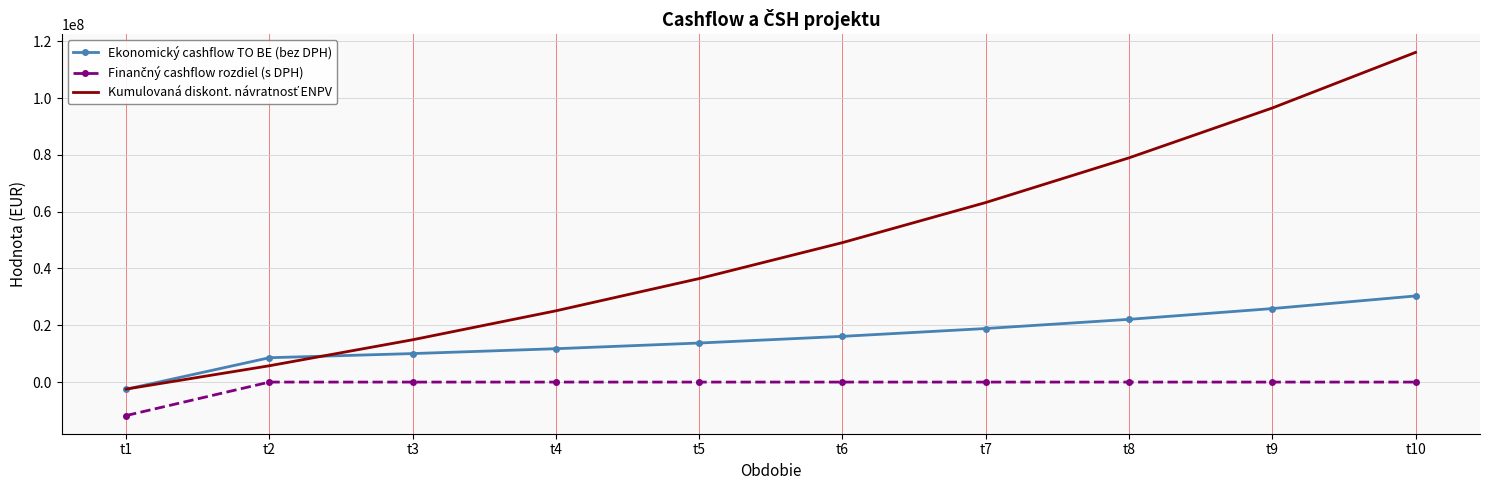

What is the greatest value displayed?

116076054.3